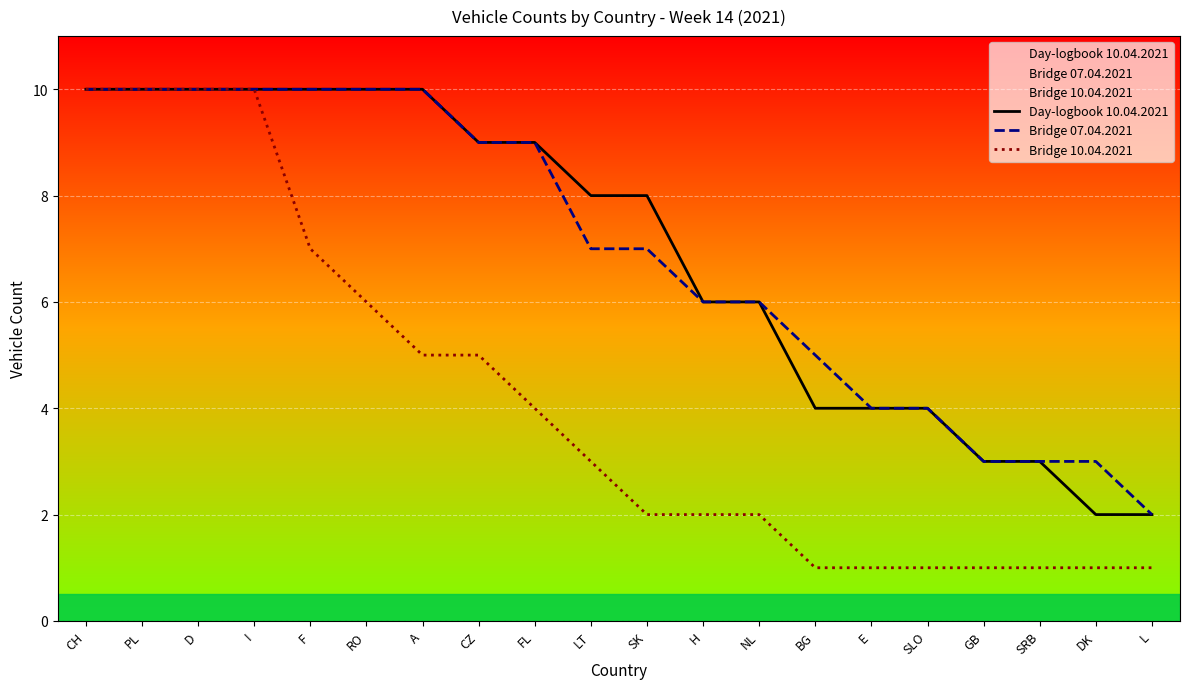

What is the label of the 1st point from the left?

CH